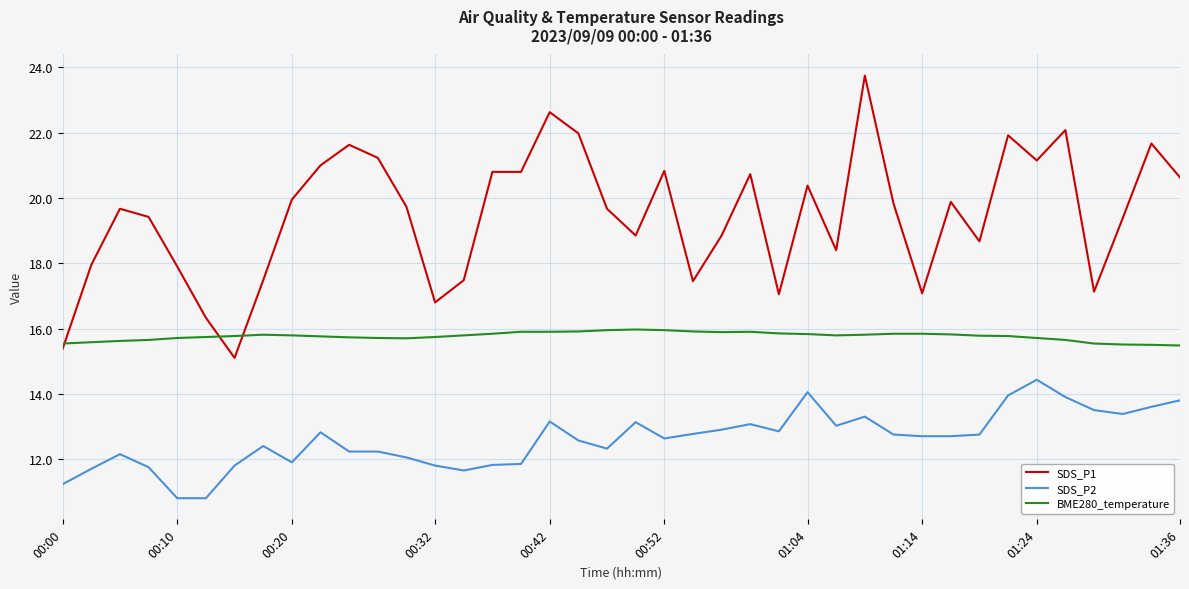

What is the difference between the maximum and minimum values in the BME280_temperature series?

0.5